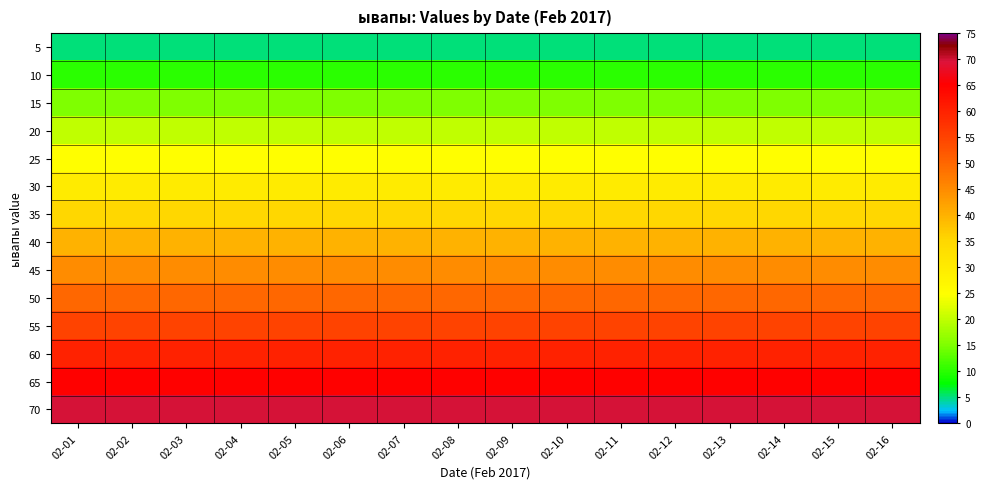

Which label corresponds to the largest value in the chart?

02-01